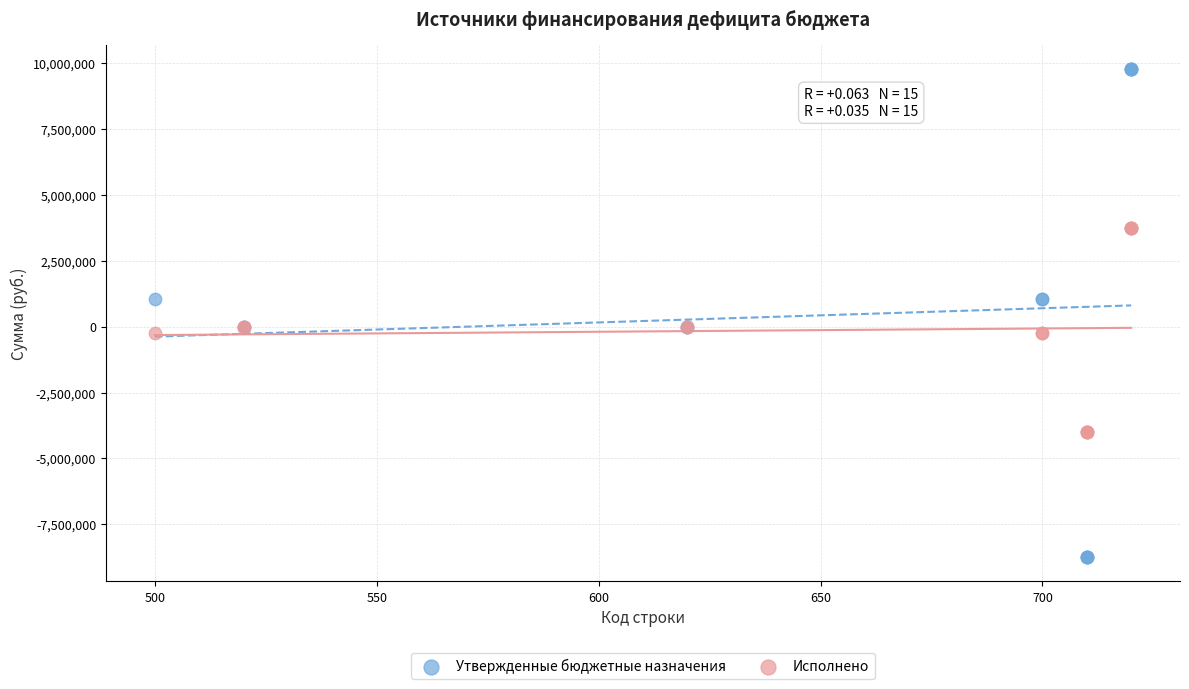

Which series contains the lowest Y value?

Утвержденные бюджетные назначения